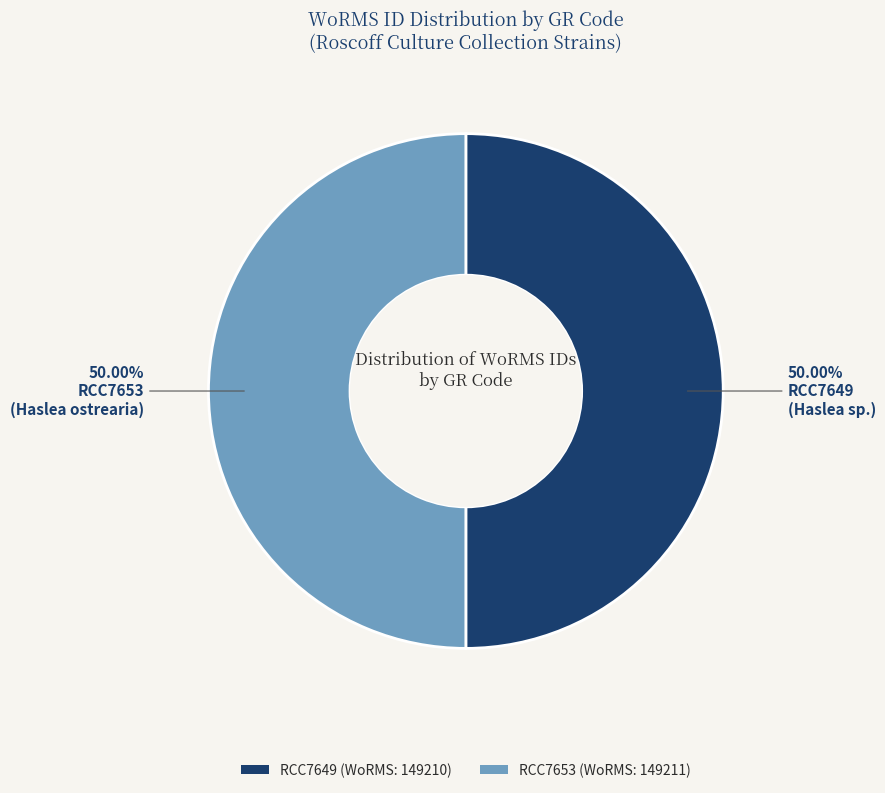

Is it true that RCC7653 is 56% of the pie?

False